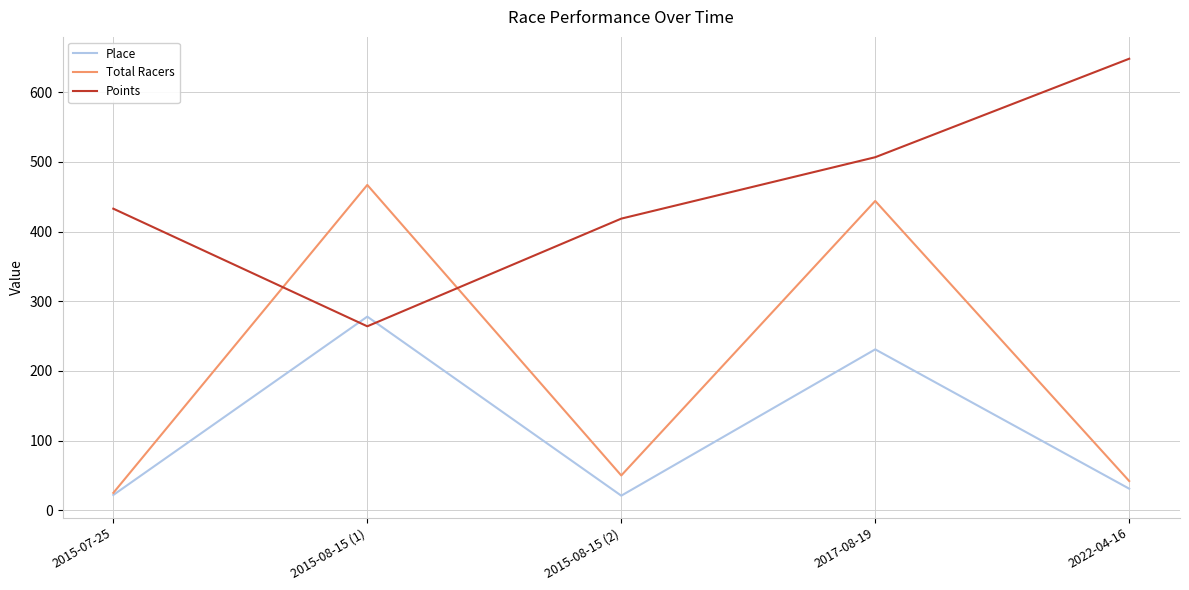

Where is Total Racers nearest to the value 246?

2015-08-15 (2)